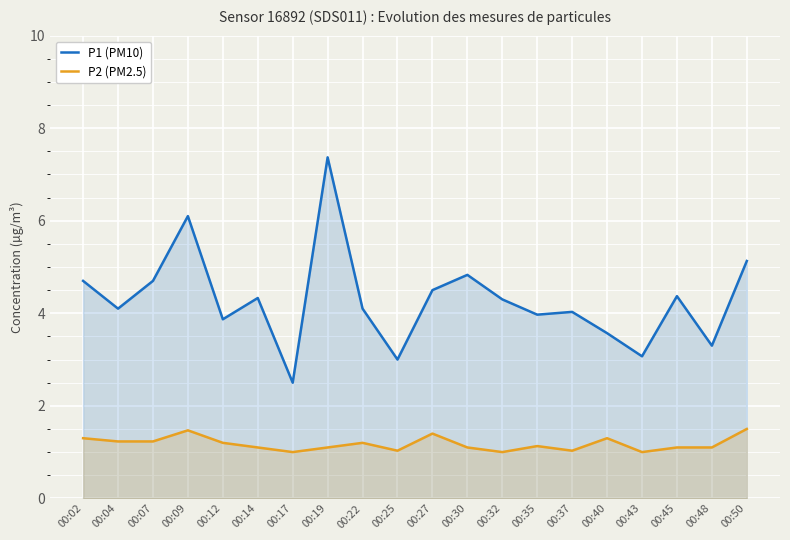

Reading right to left, list all the values displayed in this chart.

P1 (PM10): 00:50=5.1	00:48=3.3	00:45=4.4	00:43=3.1	00:40=3.6	00:37=4.0	00:35=4.0	00:32=4.3	00:30=4.8	00:27=4.5	00:25=3.0	00:22=4.1	00:19=7.4	00:17=2.5	00:14=4.3	00:12=3.9	00:09=6.1	00:07=4.7	00:04=4.1	00:02=4.7
P2 (PM2.5): 00:50=1.5	00:48=1.1	00:45=1.1	00:43=1.0	00:40=1.3	00:37=1.0	00:35=1.1	00:32=1.0	00:30=1.1	00:27=1.4	00:25=1.0	00:22=1.2	00:19=1.1	00:17=1.0	00:14=1.1	00:12=1.2	00:09=1.5	00:07=1.2	00:04=1.2	00:02=1.3